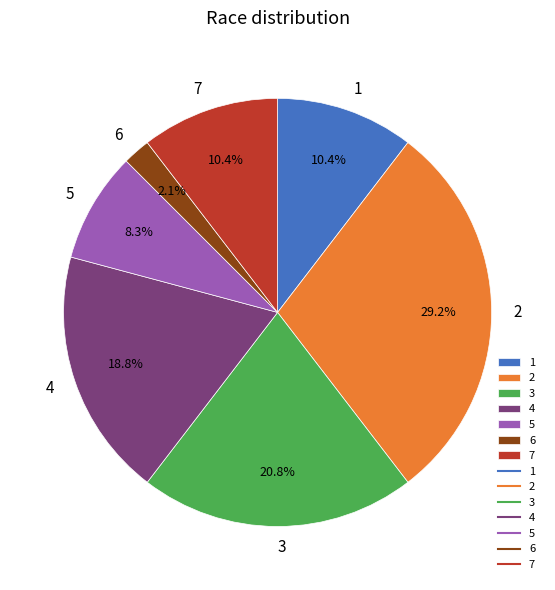

What is the total percentage of 4 and 1?

29.2%